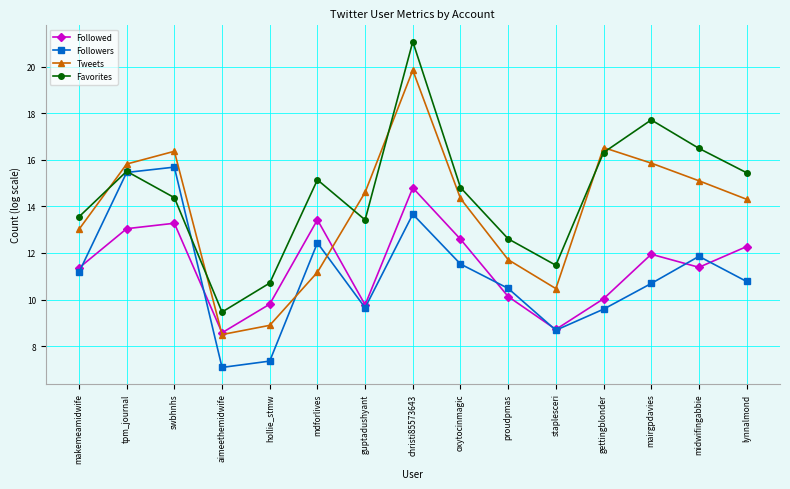

List the series in order of their peak value, highest first.

Favorites, Tweets, Followers, Followed